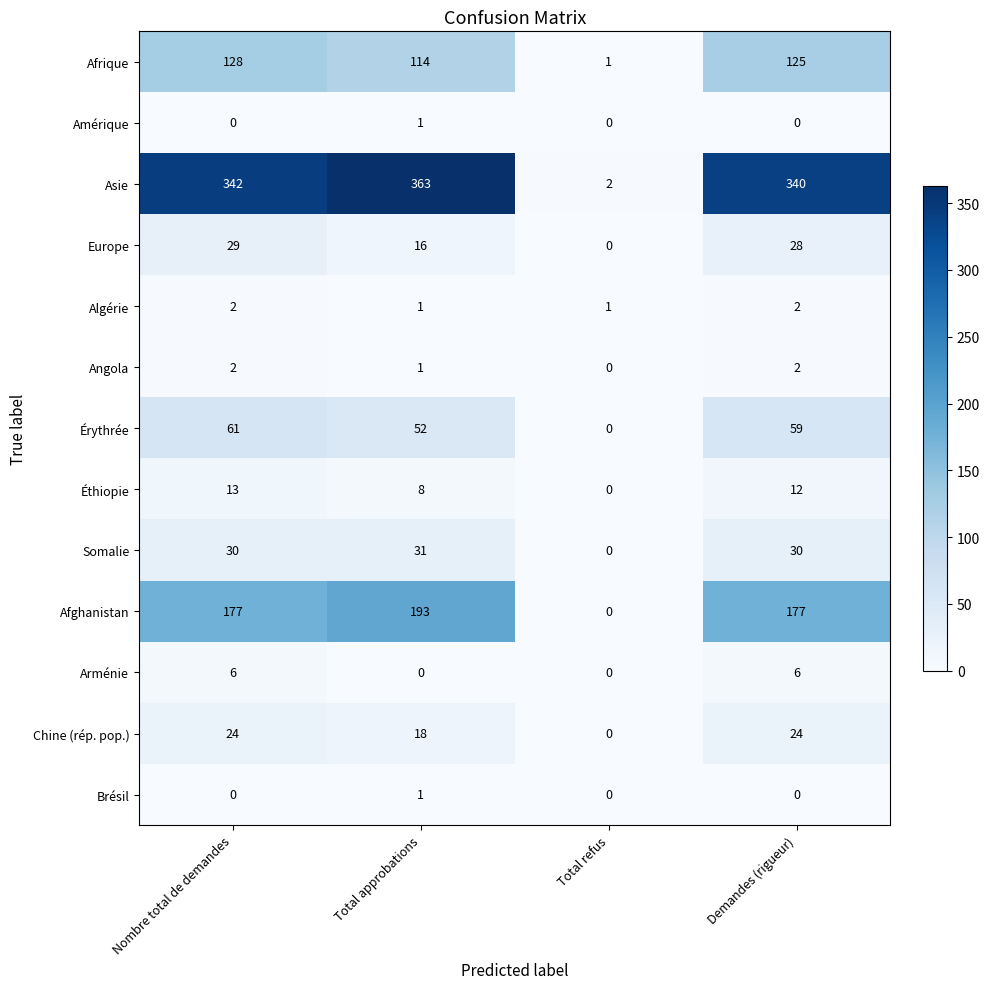

What is the highest value of the Érythrée series?

61